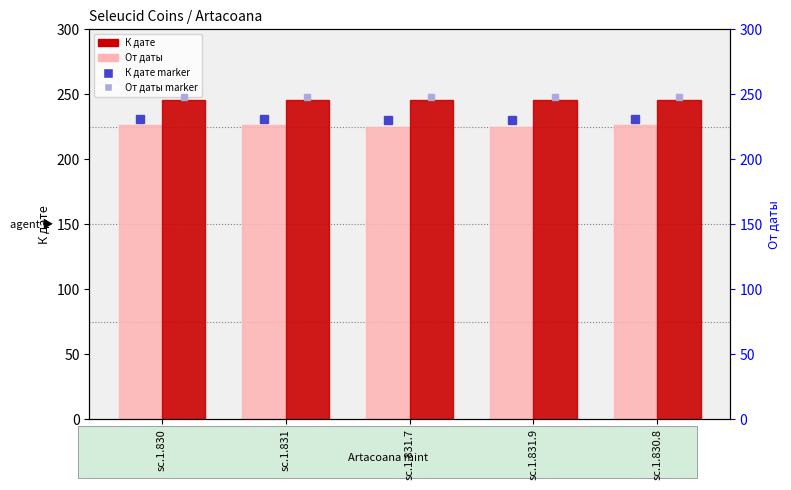

What is the label of the 5th bar from the left?

sc.1.830.8